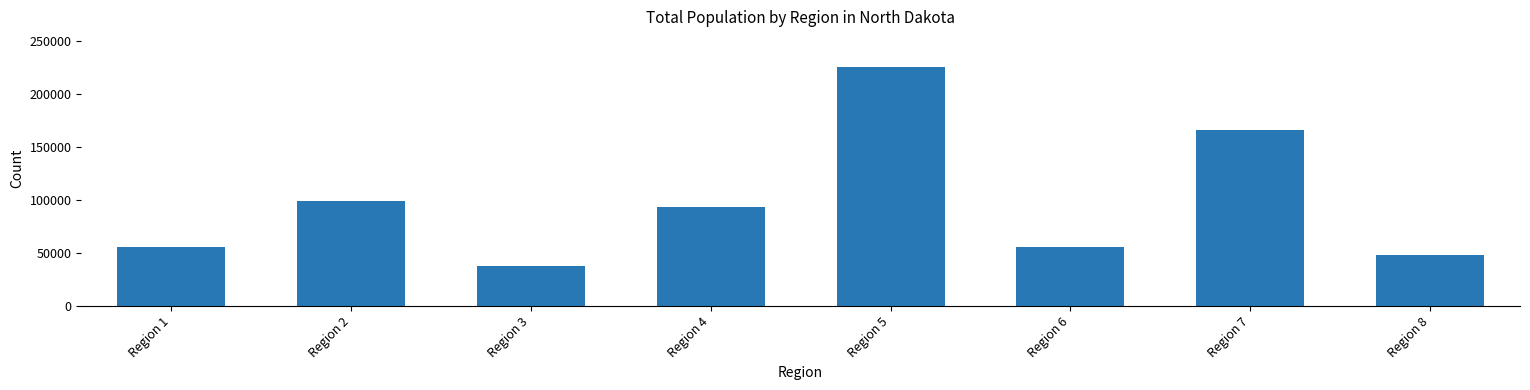

True or false: the data shows 73553 at Region 7.

False